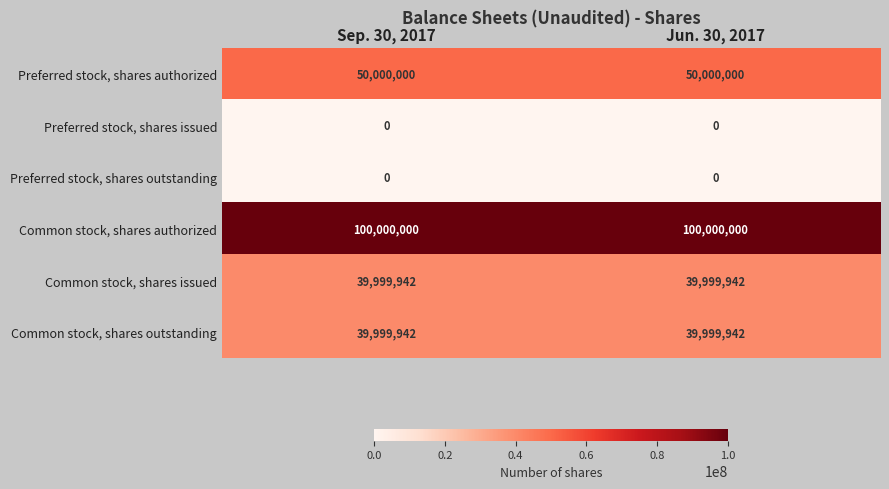

Reading left to right, list all the values displayed in this chart.

Preferred stock, shares authorized: 50000000	50000000
Preferred stock, shares issued: 0	0
Preferred stock, shares outstanding: 0	0
Common stock, shares authorized: 100000000	100000000
Common stock, shares issued: 39999942	39999942
Common stock, shares outstanding: 39999942	39999942